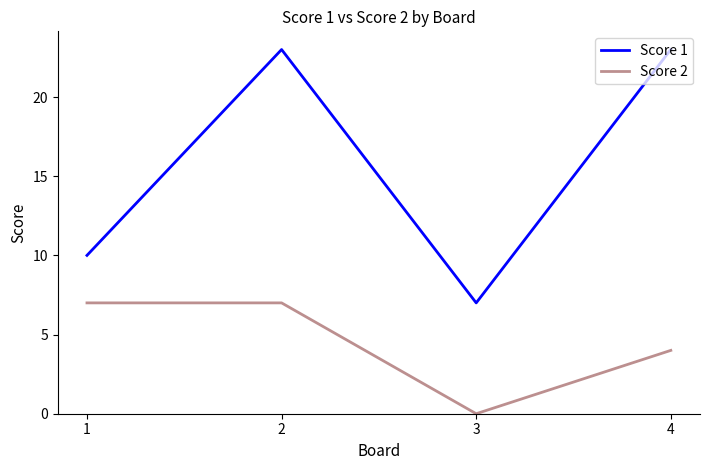

Between 2 and 4, which series saw the biggest shift?

Score 2